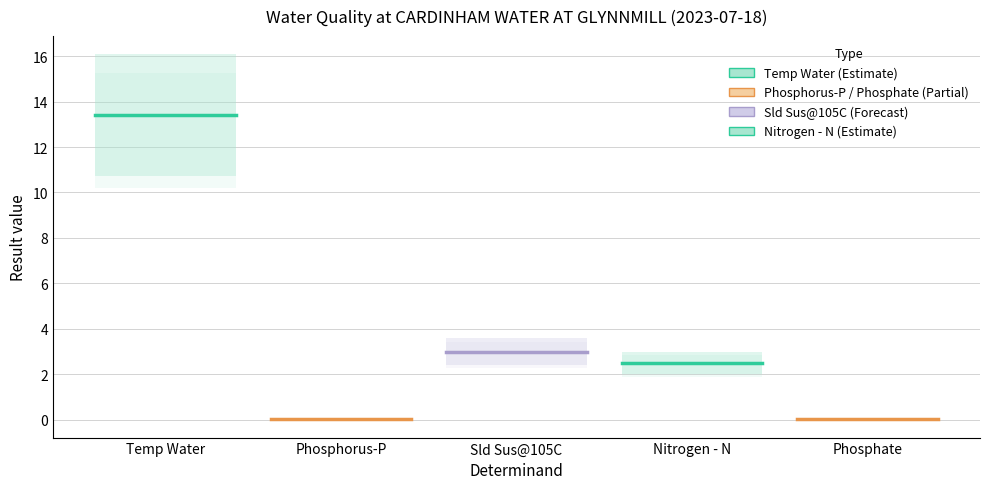

Is the value of Nitrogen - N at Temp Water greater than the value of Phosphorus-P at Phosphorus-P?

Yes